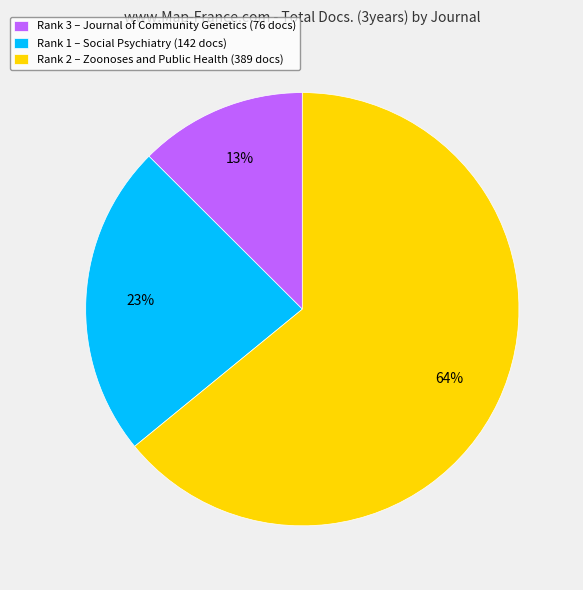

What percentage is the Rank 2 – Zoonoses and Public Health (389 docs) slice, to the nearest percent?

64%